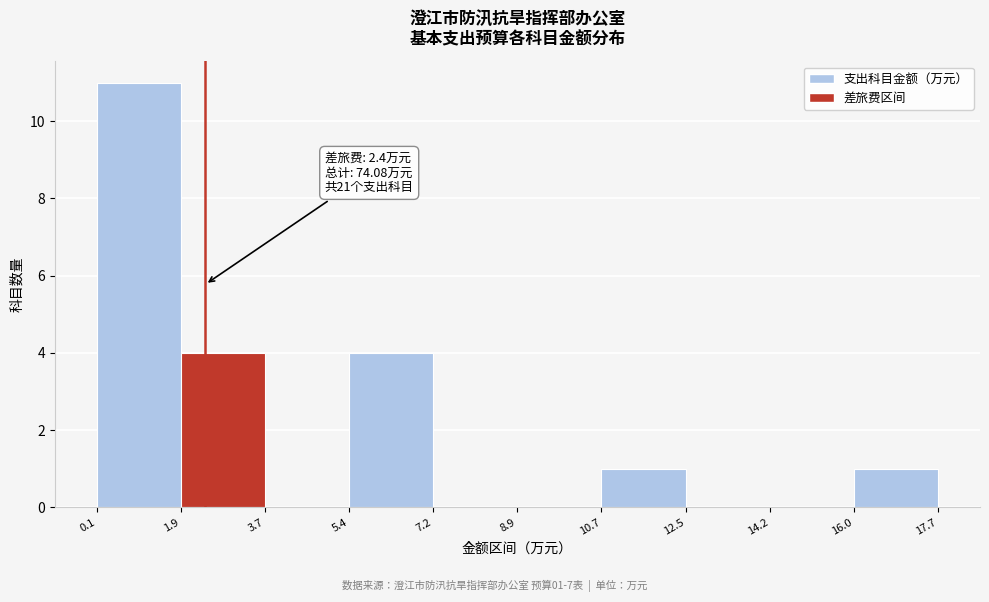

Over which range of the x-axis is the bar tallest?

0.1 to 1.9